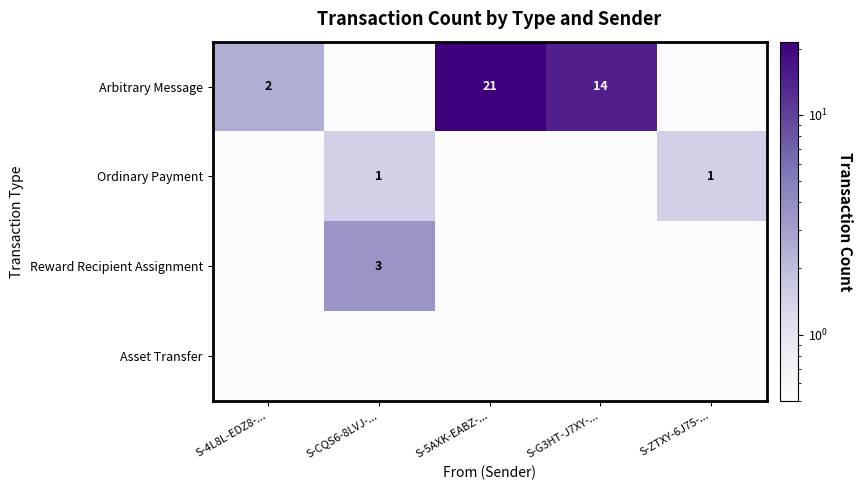

Is it true that Arbitrary Message equals 3.1 at S-4L8L-EDZ8-...?

False